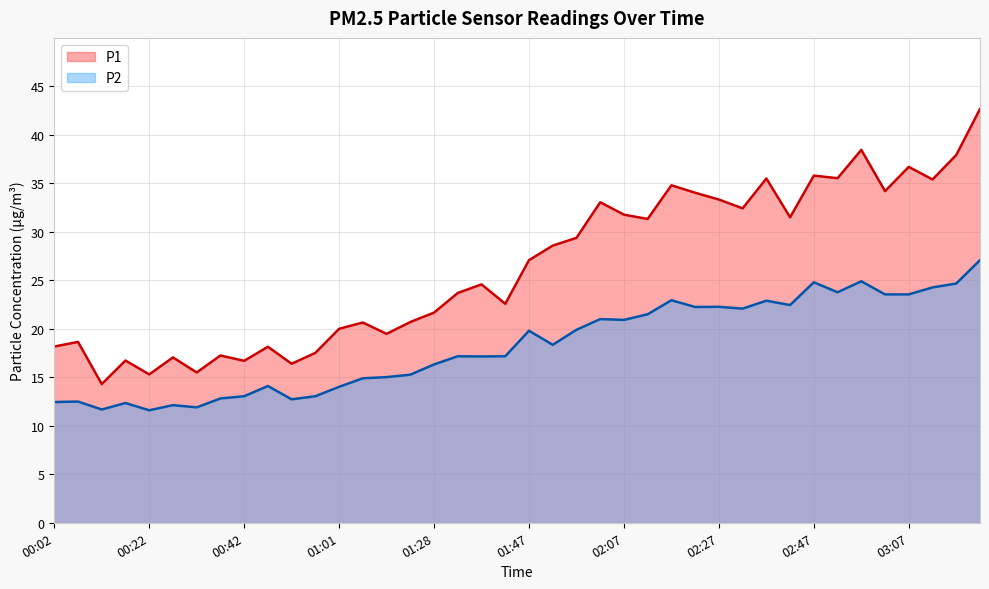

Reading right to left, list all the values displayed in this chart.

P1: 42.7	37.9	35.4	36.7	34.2	38.5	35.5	35.8	31.5	35.5	32.4	33.3	34.0	34.8	31.3	31.8	33.0	29.4	28.6	27.1	22.6	24.6	23.7	21.7	20.7	19.5	20.6	20.0	17.5	16.4	18.1	16.7	17.2	15.5	17.1	15.3	16.7	14.3	18.6	18.2
P2: 27.1	24.7	24.3	23.6	23.6	24.9	23.8	24.8	22.4	22.9	22.1	22.3	22.2	22.9	21.5	20.9	21.0	19.9	18.4	19.8	17.2	17.1	17.2	16.3	15.3	15.0	14.9	14.0	13.1	12.7	14.1	13.1	12.8	11.9	12.1	11.6	12.3	11.7	12.5	12.4